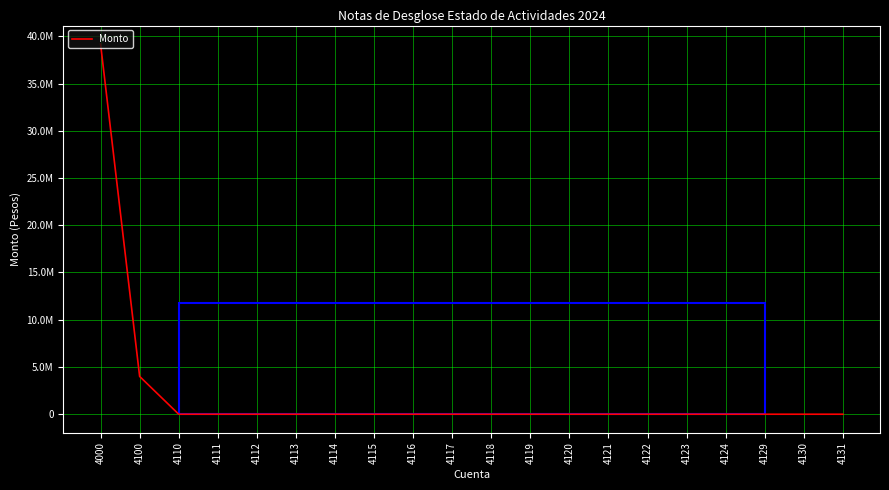

True or false: the data shows -12696077.5 at 4123.

False